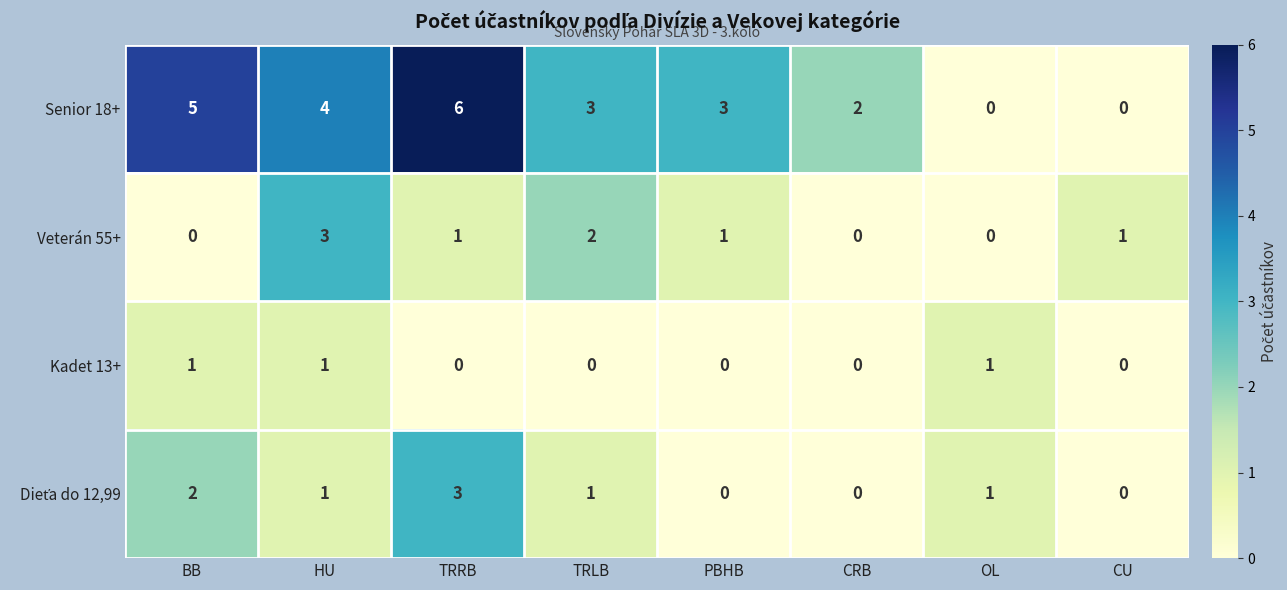

Which series has the largest range (max minus min)?

Senior 18+